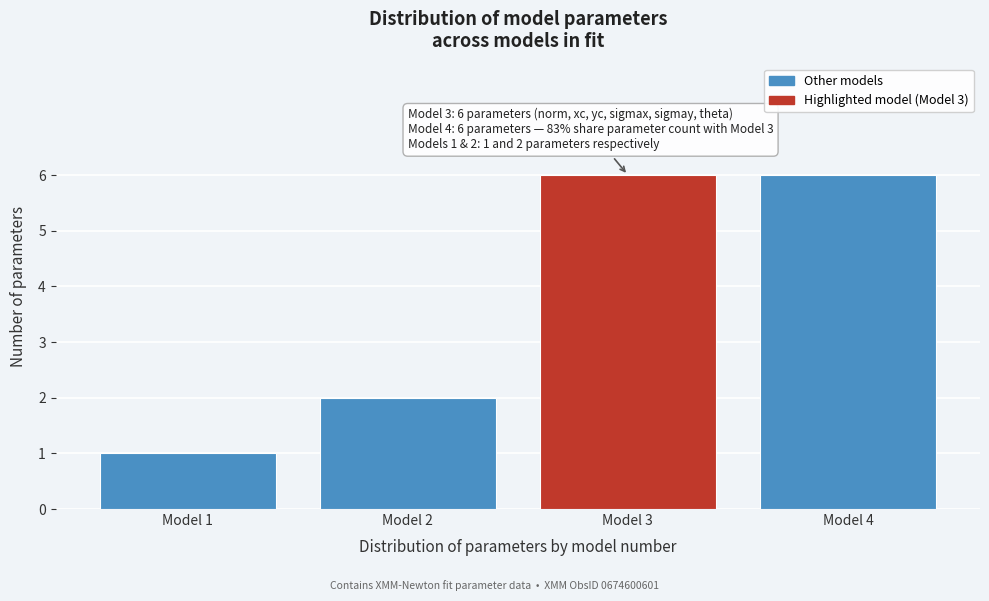

Reading right to left, extract all data points from this chart.

6	6	2	1